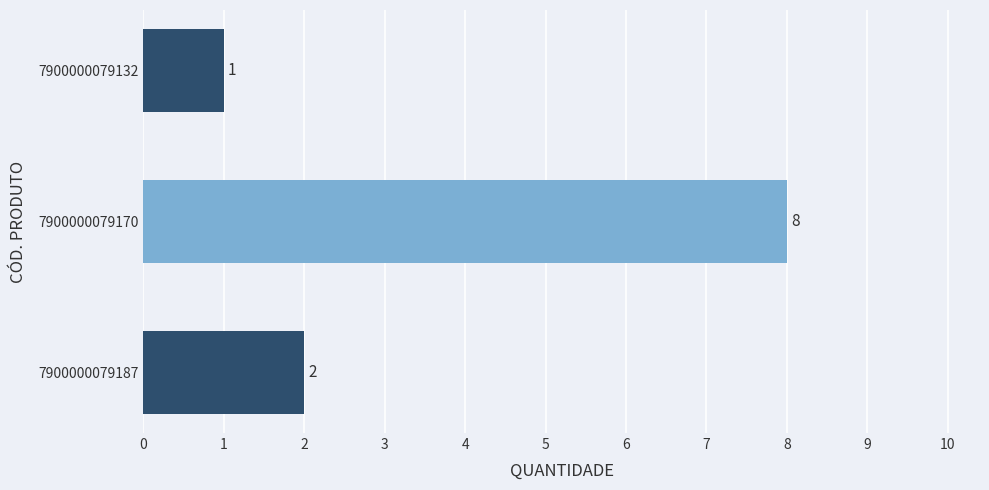

The chart shows a value of 11 at 7900000079170. True or false?

False